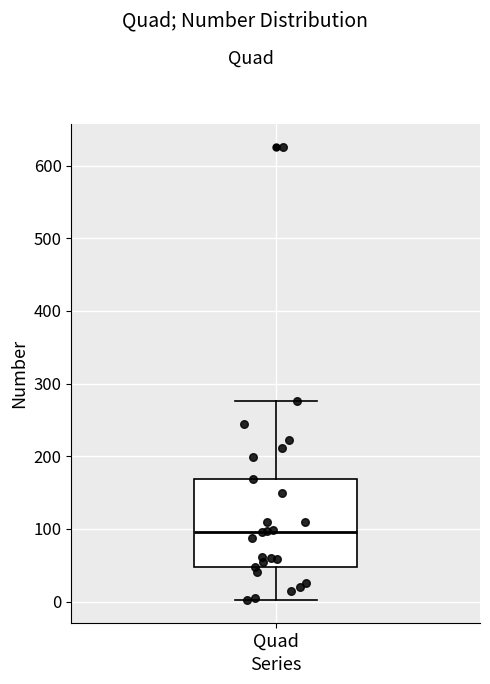

Read this box plot against the y-axis: the position of the median line, the range covered by the box, and the ends of both whiskers. The values are not printed on the chart, so give them approximately, as read against the axis.

median 100, box 50 to 170, whiskers 0 to 280